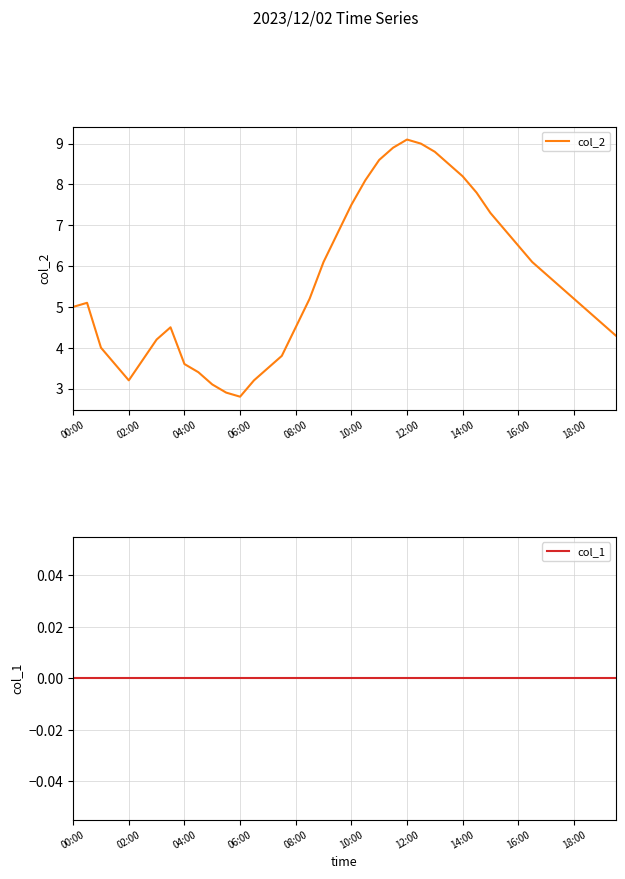

Does the chart have visible grid lines?

Yes